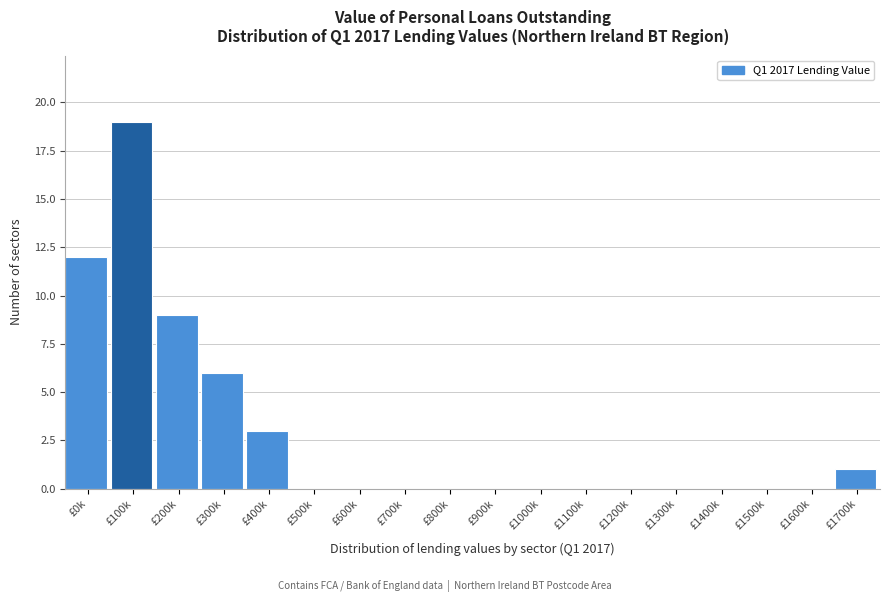

Reading left to right, list all the values displayed in this chart.

£0k=12	£100k=19	£200k=9	£300k=6	£400k=3	£500k=0	£600k=0	£700k=0	£800k=0	£900k=0	£1000k=0	£1100k=0	£1200k=0	£1300k=0	£1400k=0	£1500k=0	£1600k=0	£1700k=1